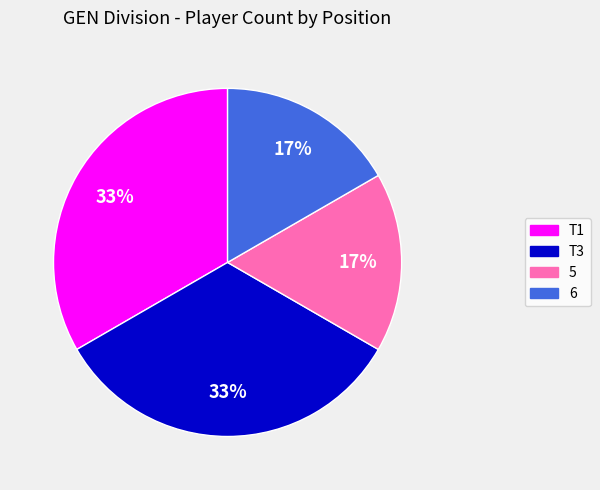

What percentage is the T1 slice, to the nearest percent?

33%